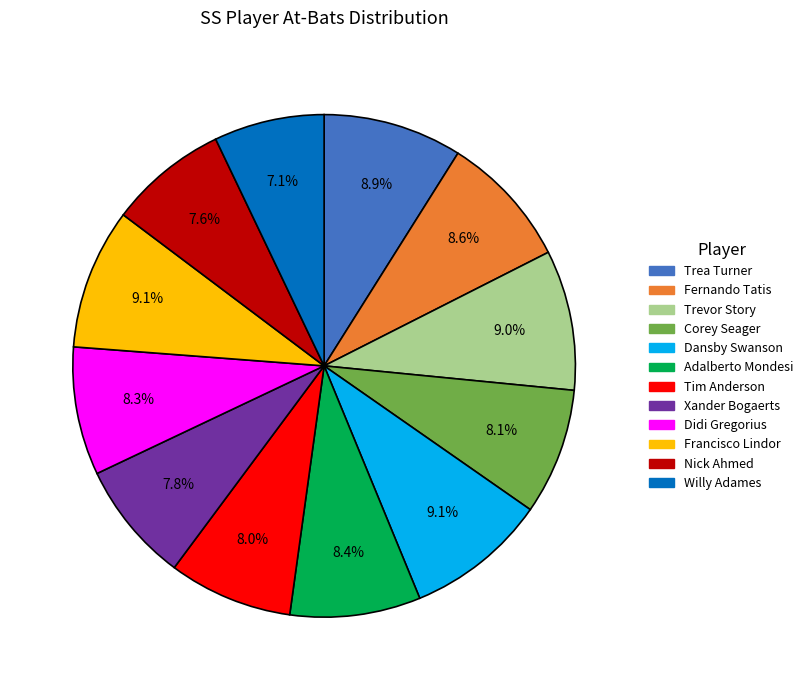

Which has a higher value, Tim Anderson or Willy Adames?

Tim Anderson